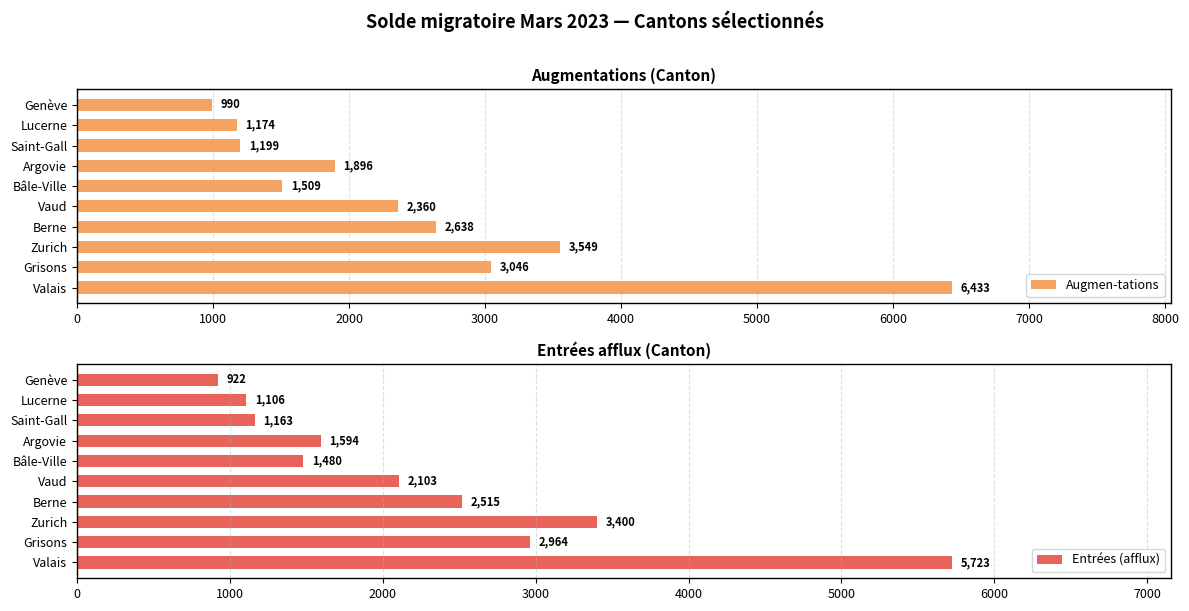

Read the Entrées (afflux) value at Genève, to the nearest 10.

920